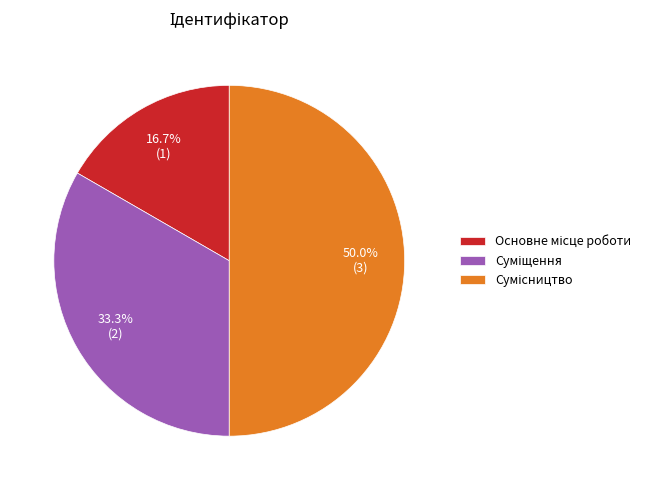

Count the number of slices in the pie.

3